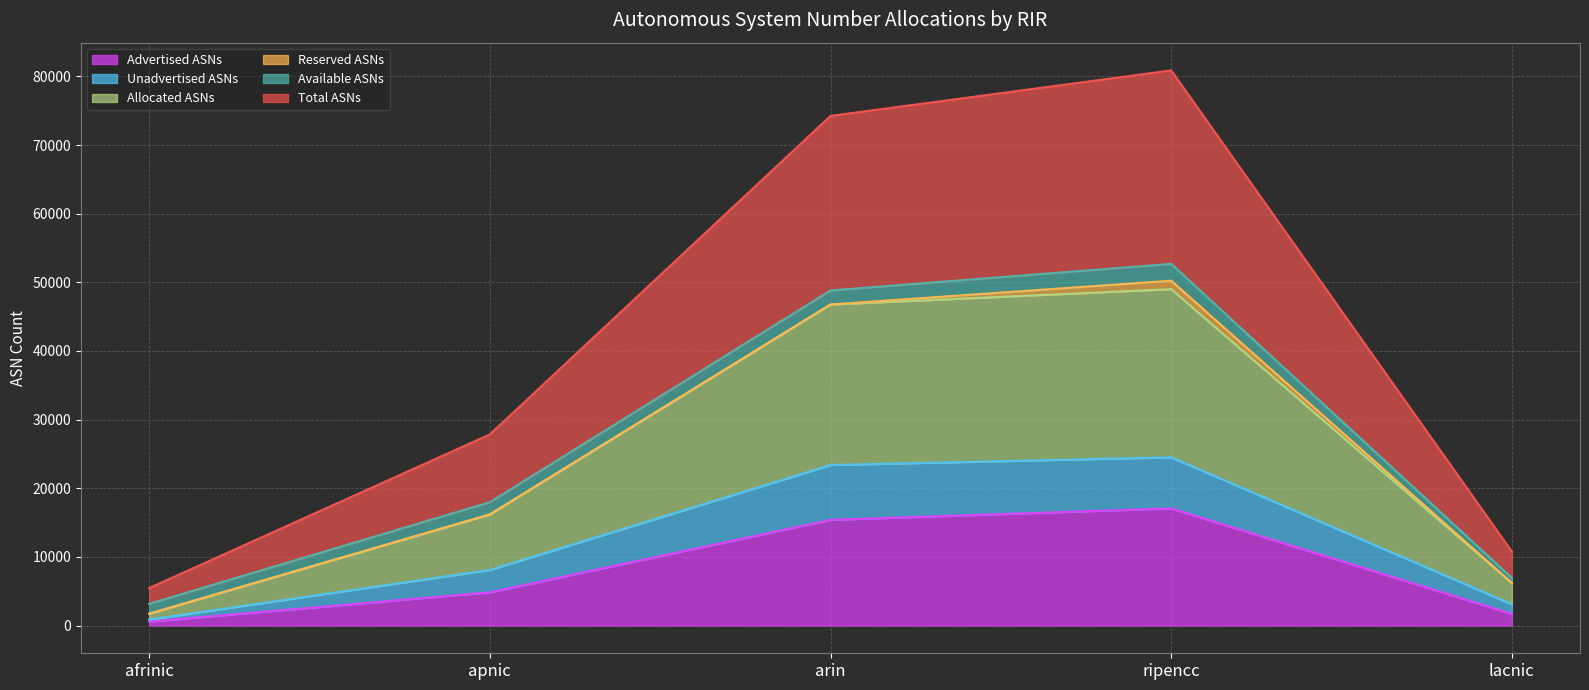

What is the difference between the Total ASNs values at ripencc and afrinic?

75404